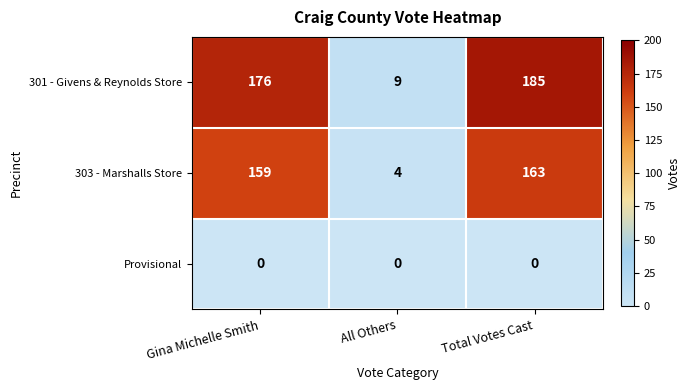

List the series in order of their peak value, lowest first.

Provisional, 303 - Marshalls Store, 301 - Givens & Reynolds Store